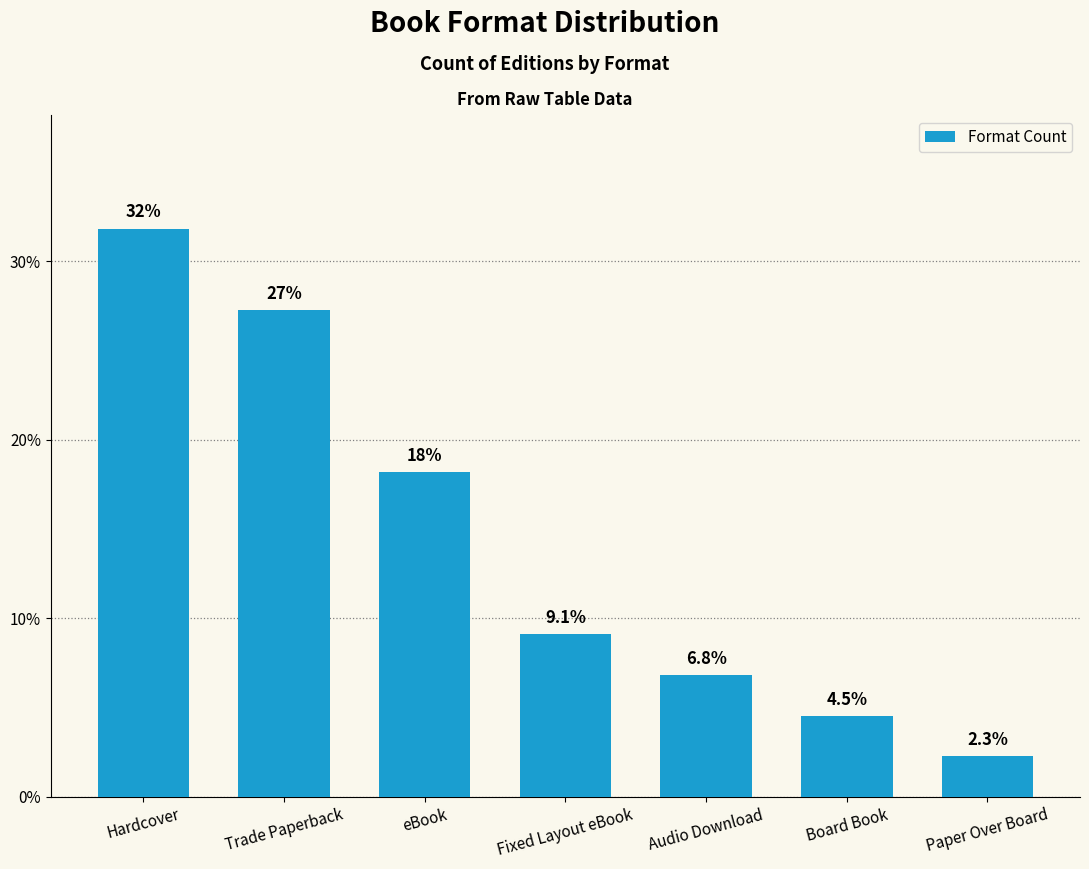

What is the smallest value displayed?

2.3